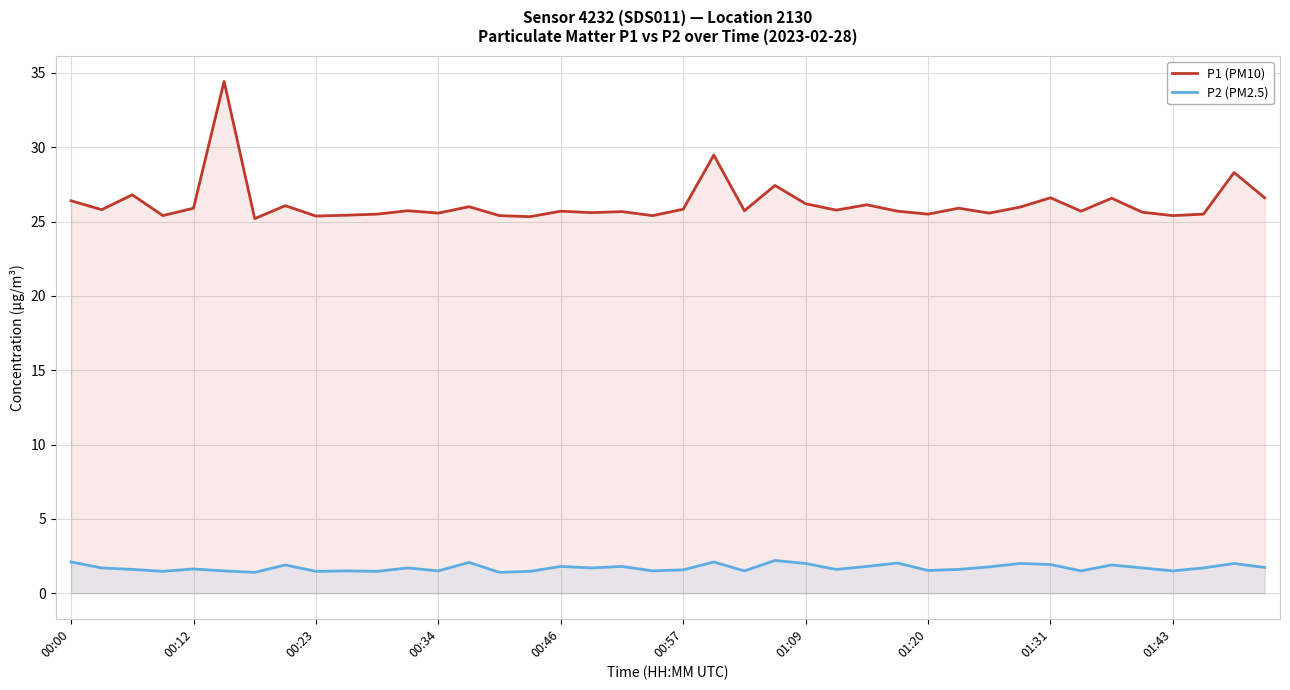

What is the maximum value for P2 (PM2.5)?

2.2